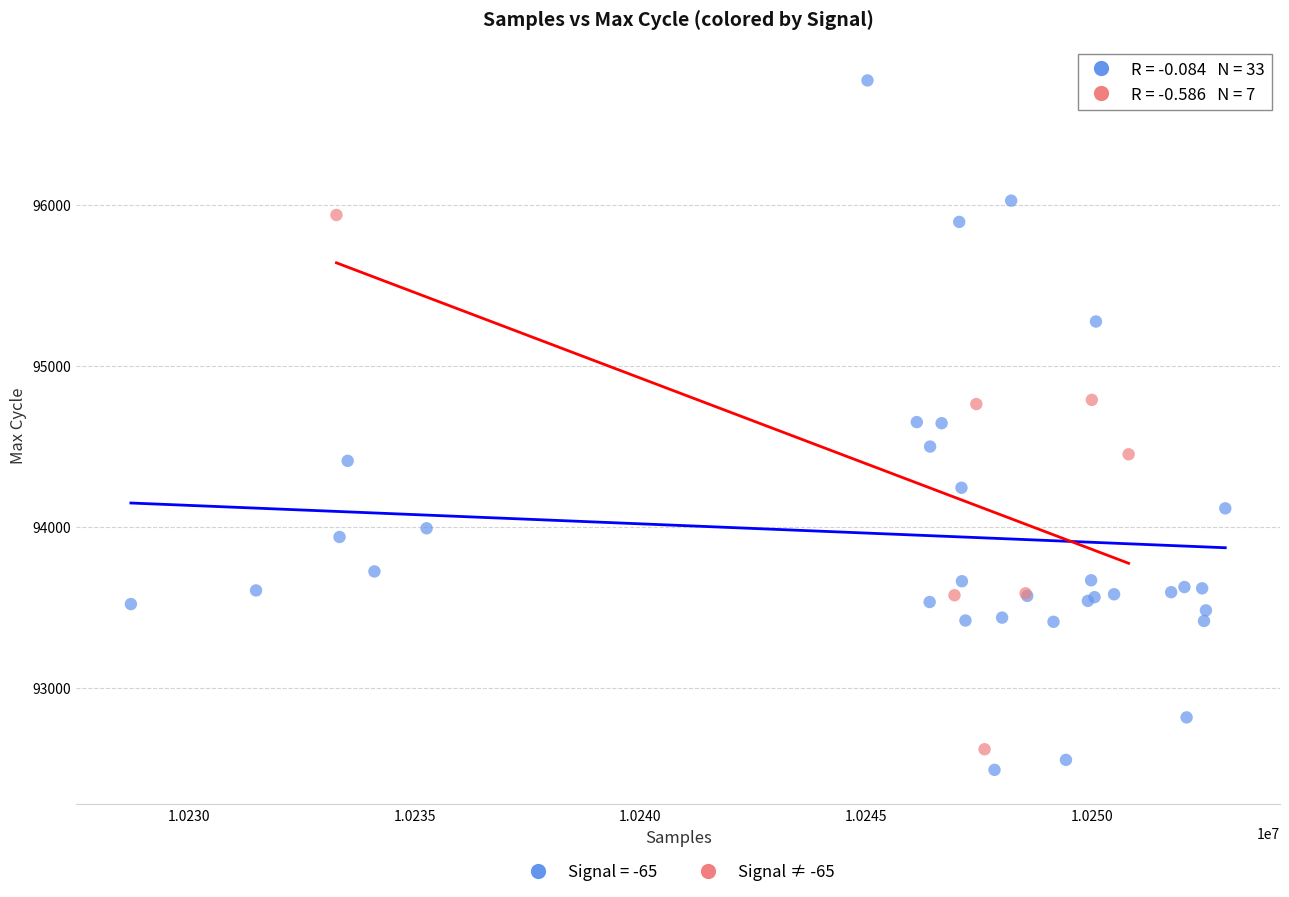

Which series reaches the maximum Y coordinate?

Signal = -65